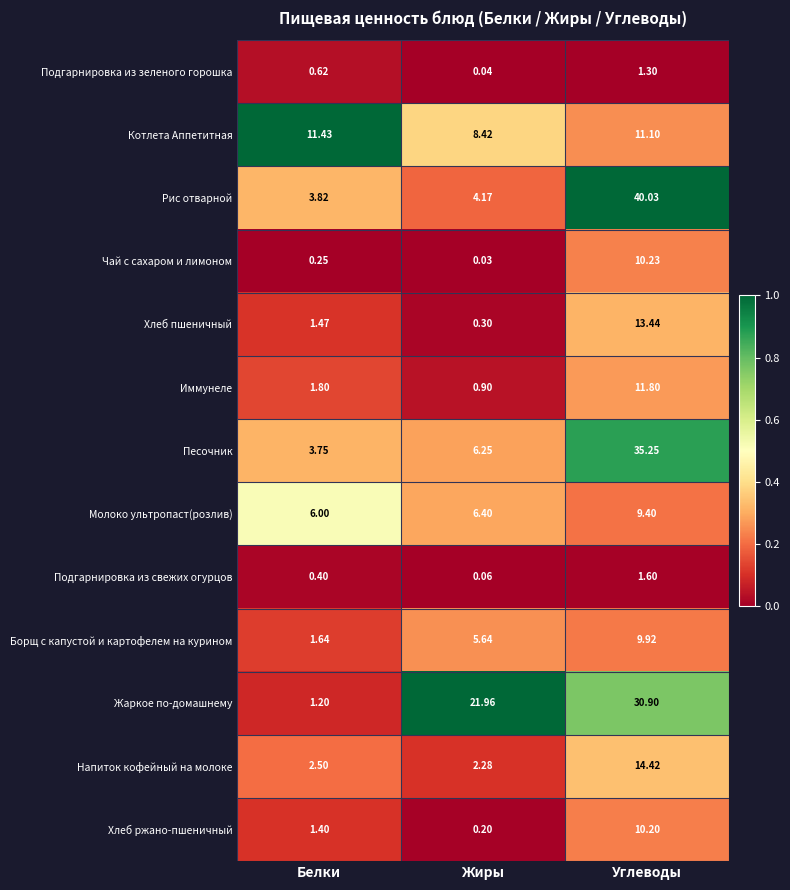

Count the number of data series in this chart.

13